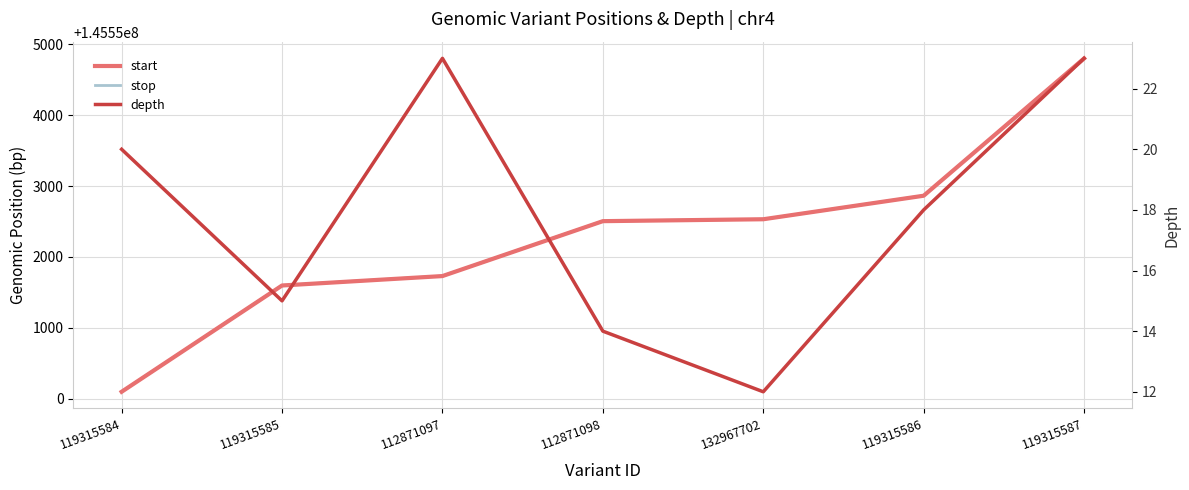

How many lines are shown in the chart?

3